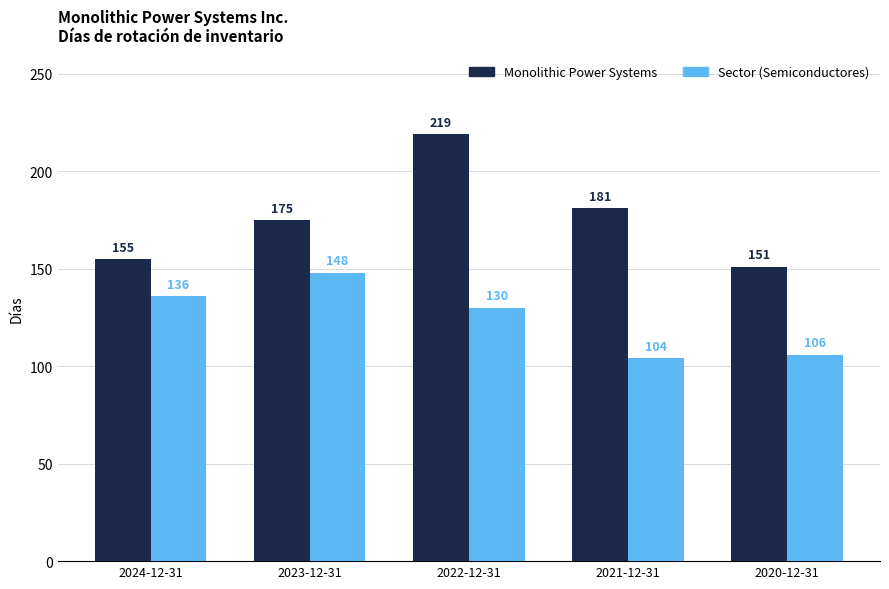

How many bars are there in total?

10